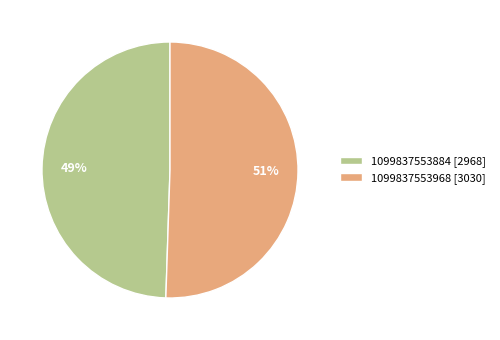

Rank the categories by value from lowest to highest.

1099837553884, 1099837553968